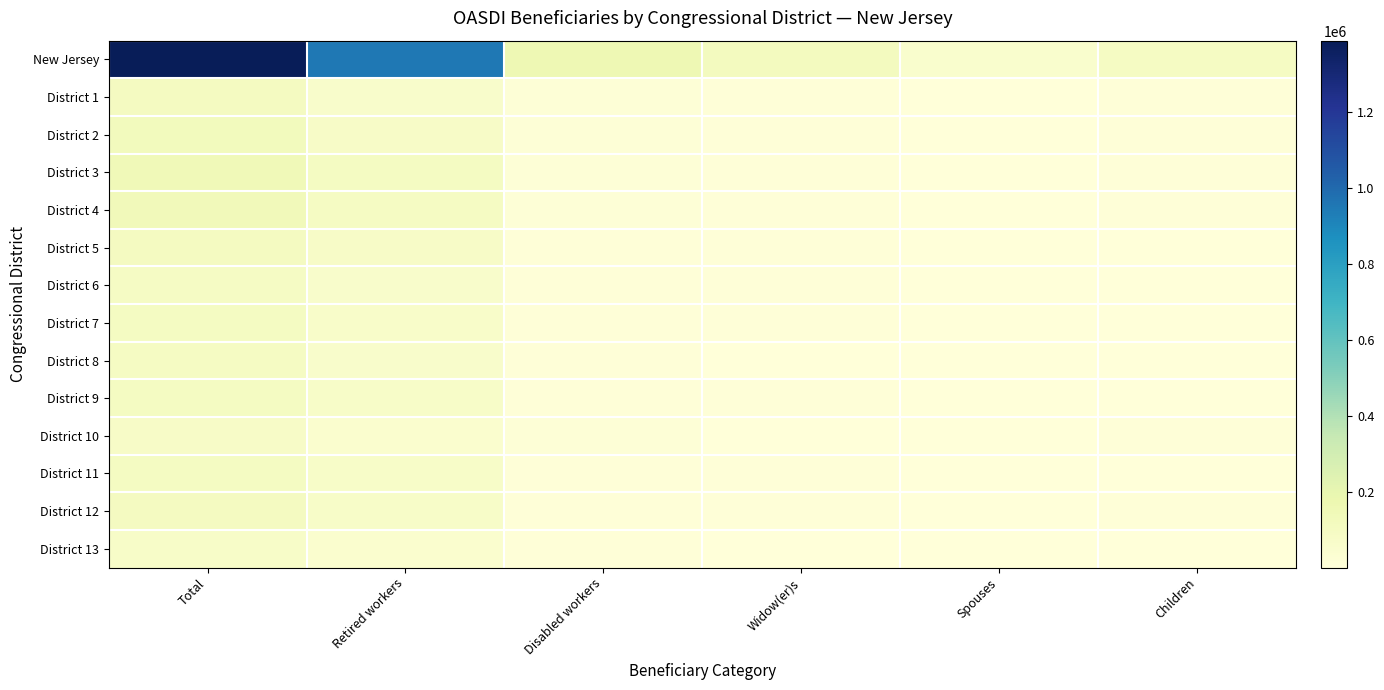

At which category is the sum across all series the highest?

Total